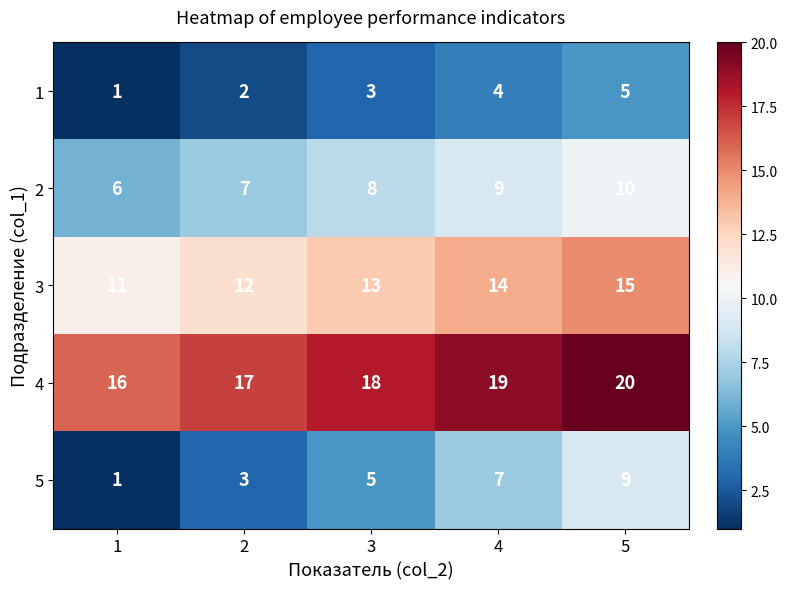

Between 1 and 2, which series saw the biggest shift?

5